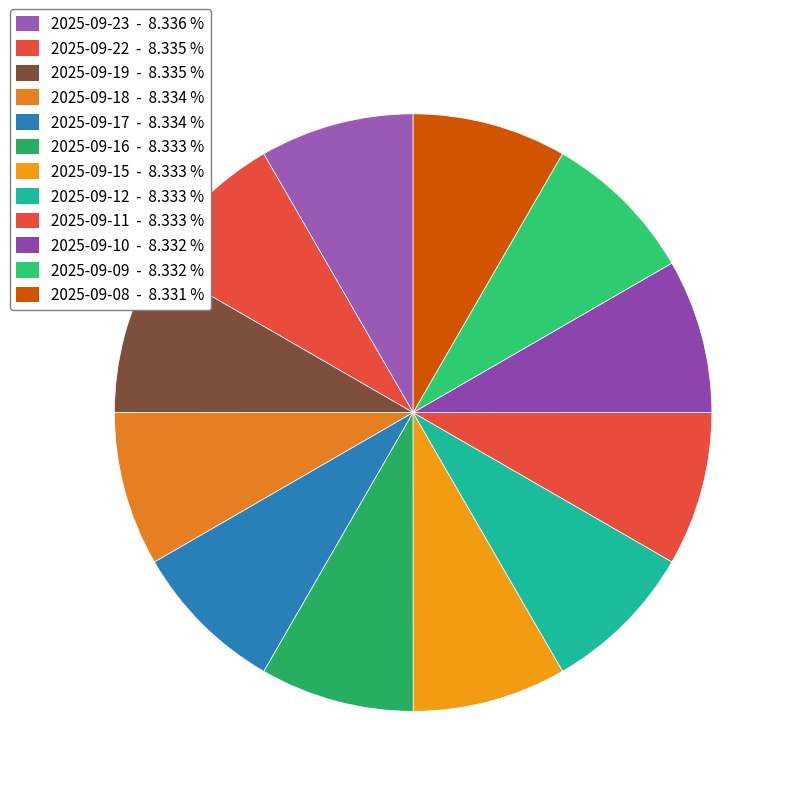

Which has a higher value, 2025-09-08 or 2025-09-09?

2025-09-09